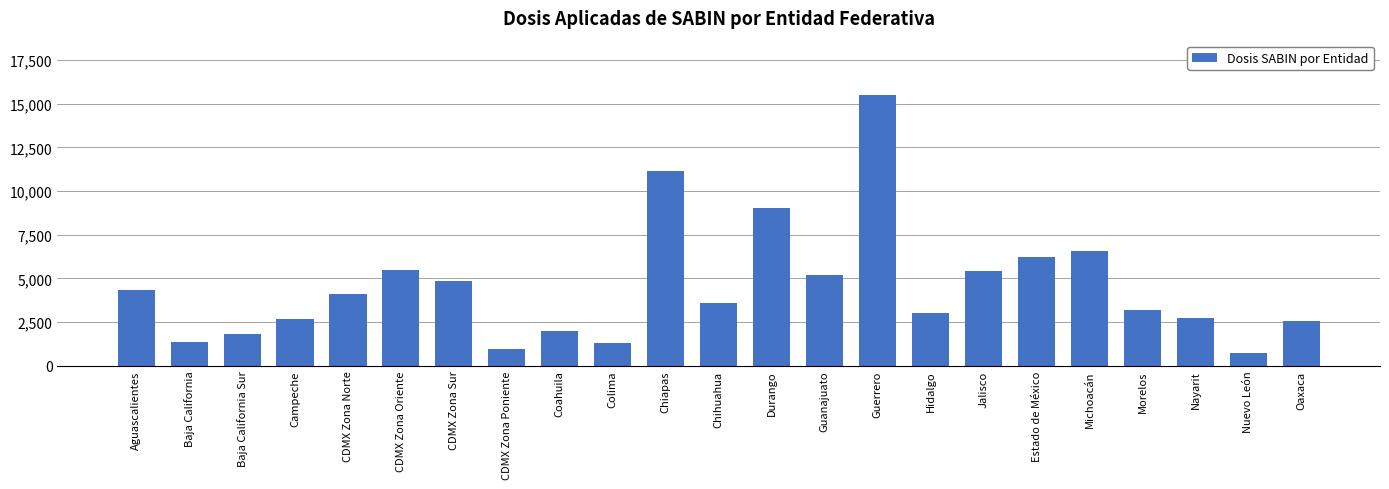

How many data points are less than 3586?

11